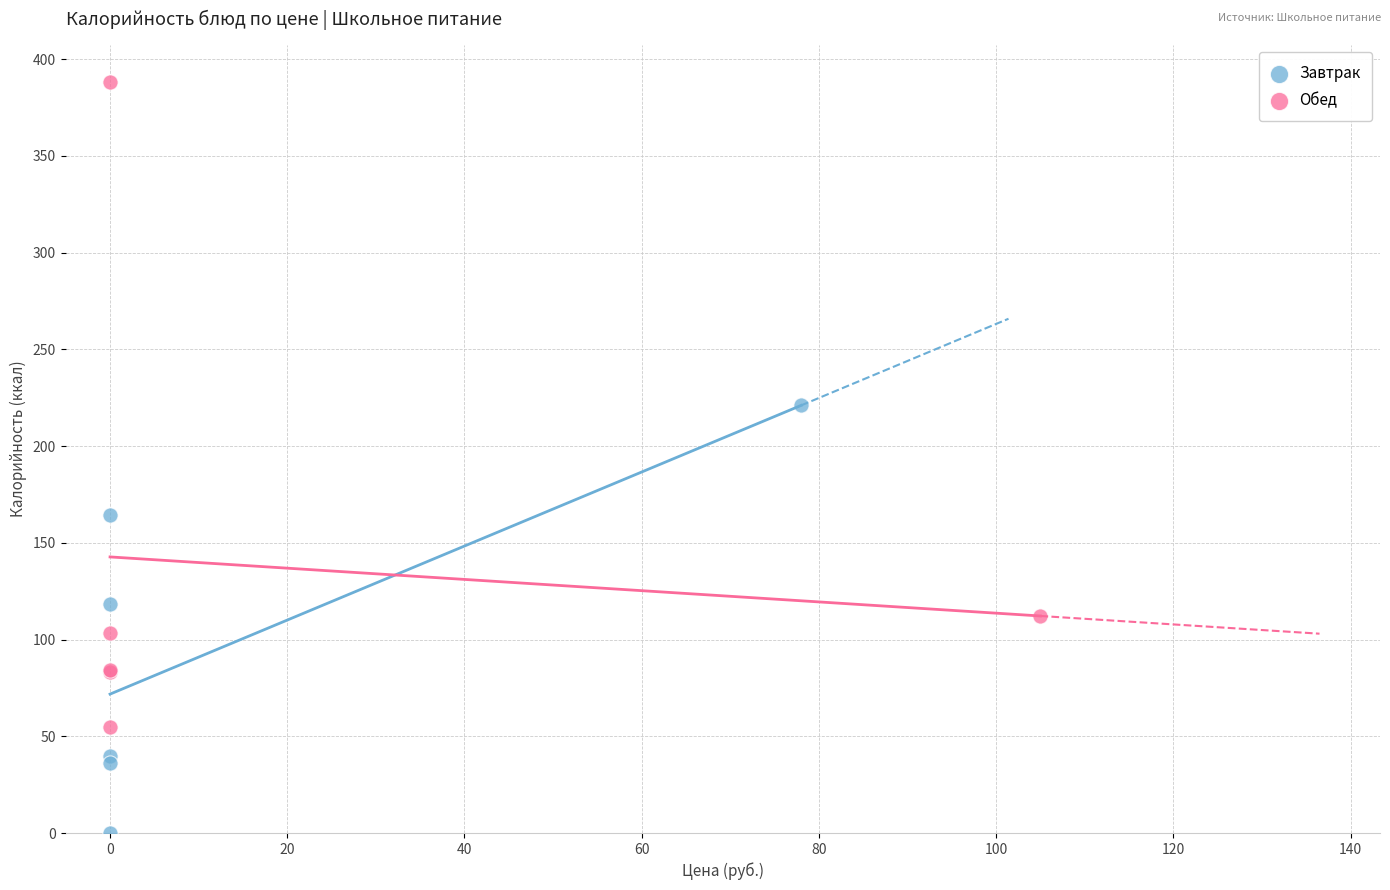

Which series contains the lowest Y value?

Завтрак